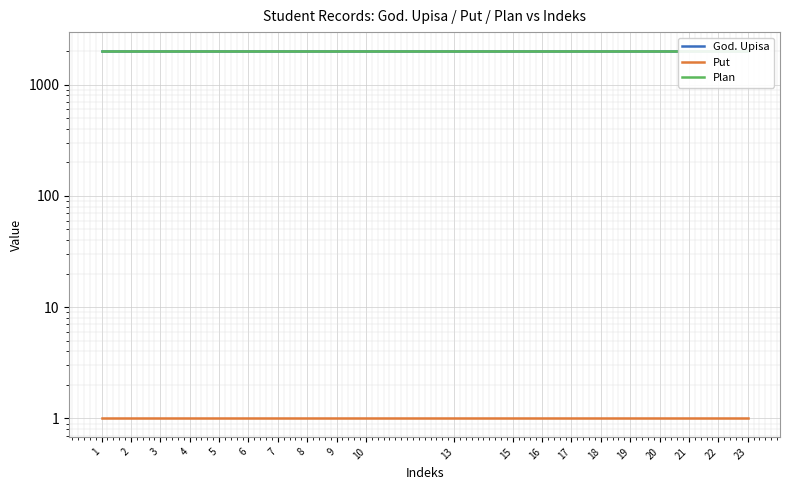

At which label does Put reach its minimum?

1